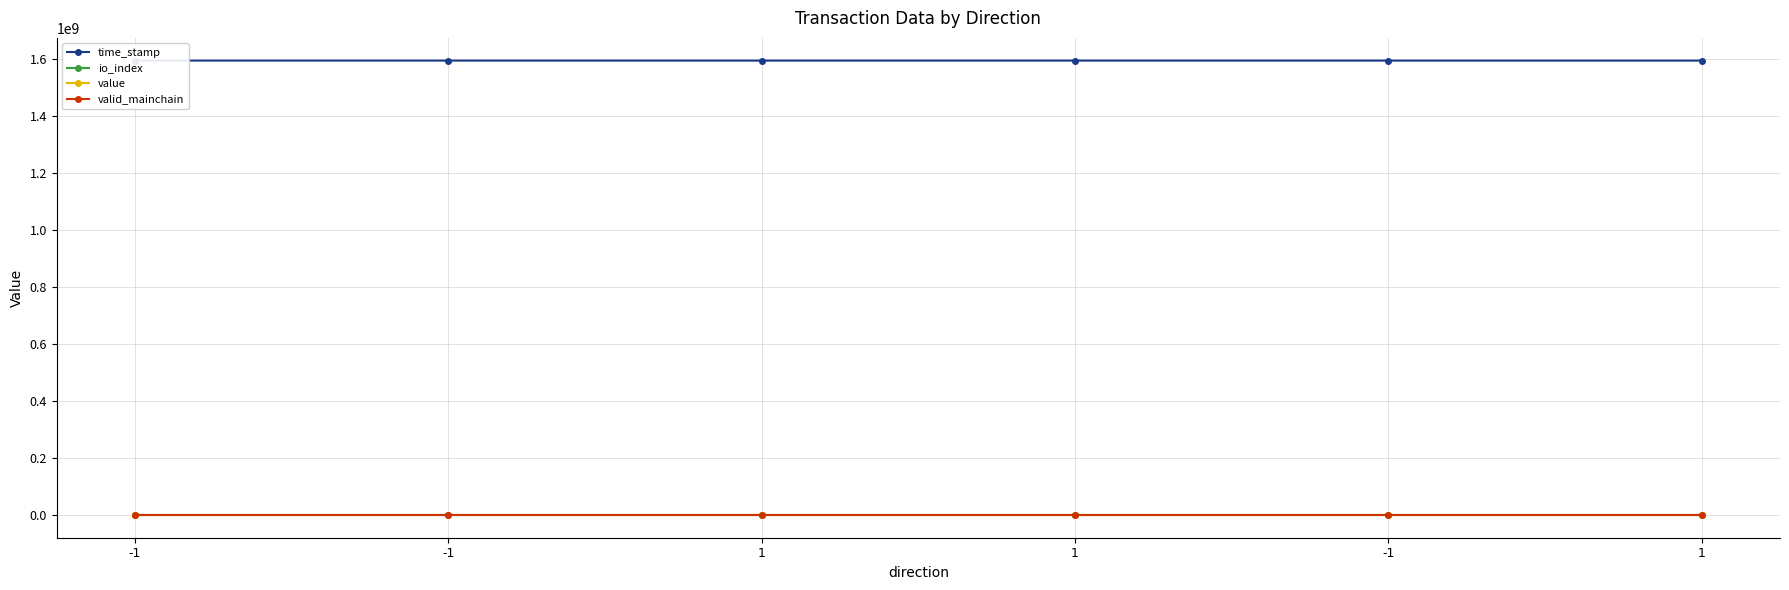

Which has a higher value, -1 or -1?

-1